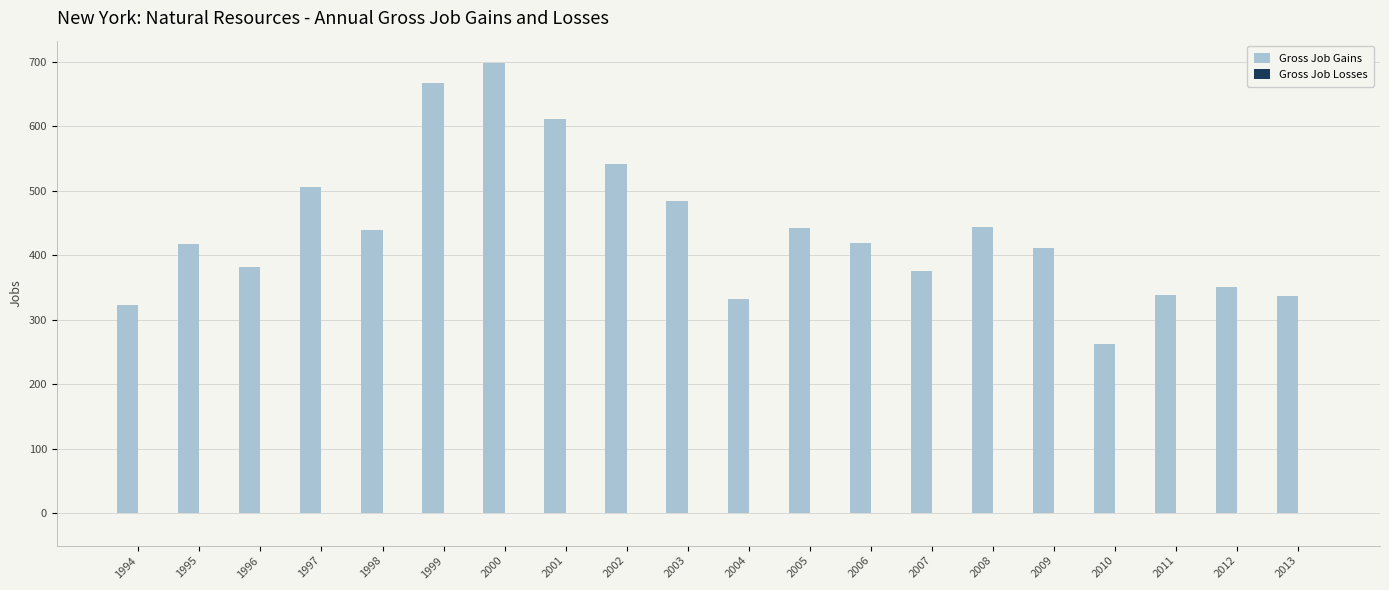

Between 2012 and 2009, which is larger?

2009